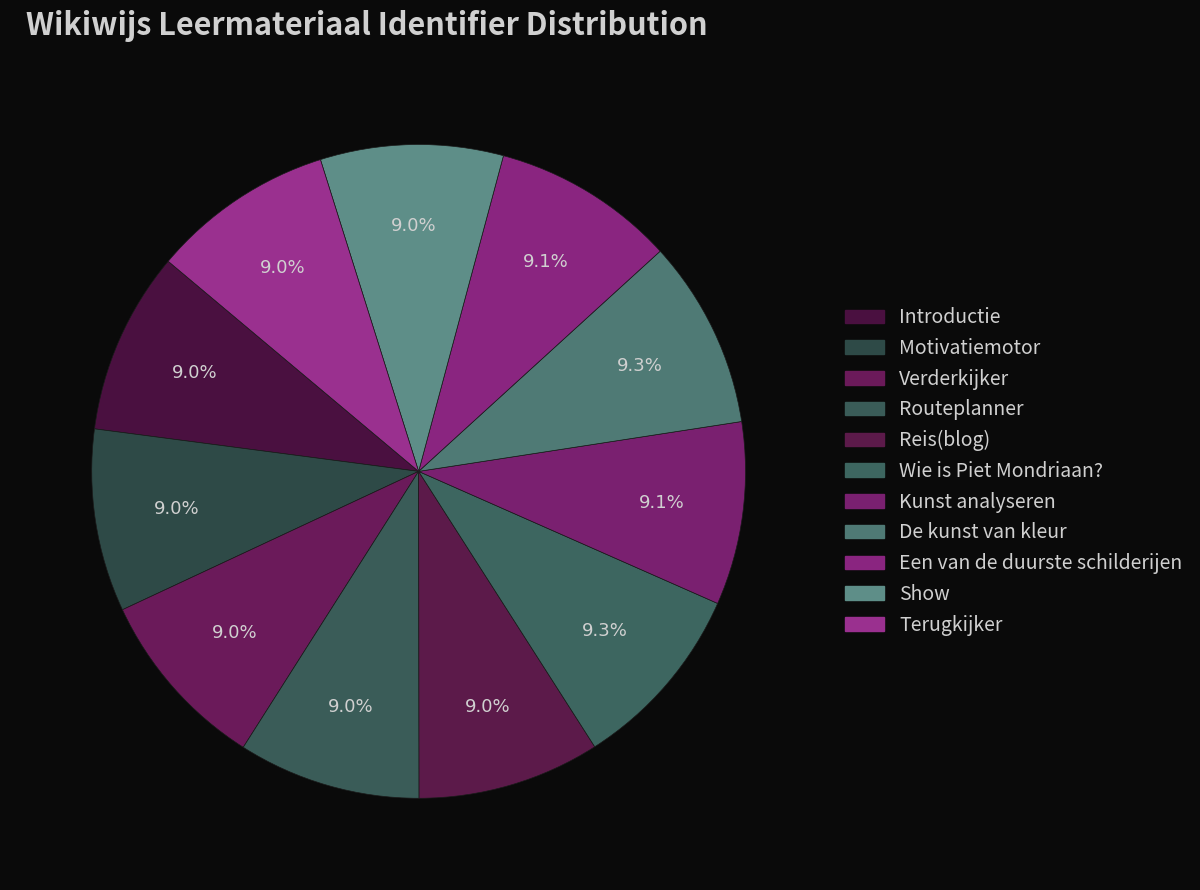

To the nearest percent, what is the combined percentage of Een van de duurste schilderijen and Terugkijker?

18%